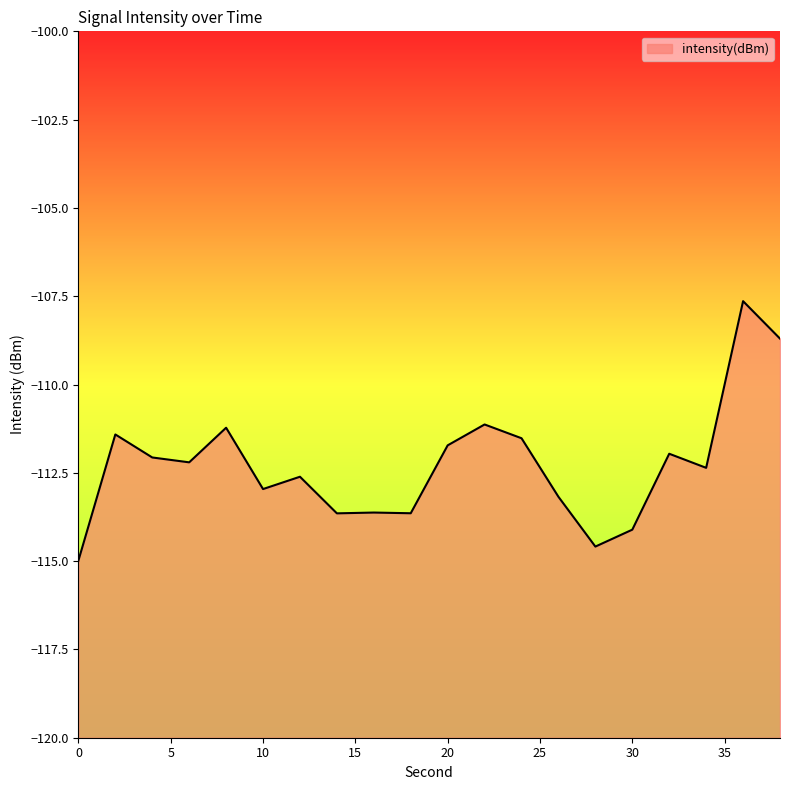

What value does the data have at 2?

-111.4